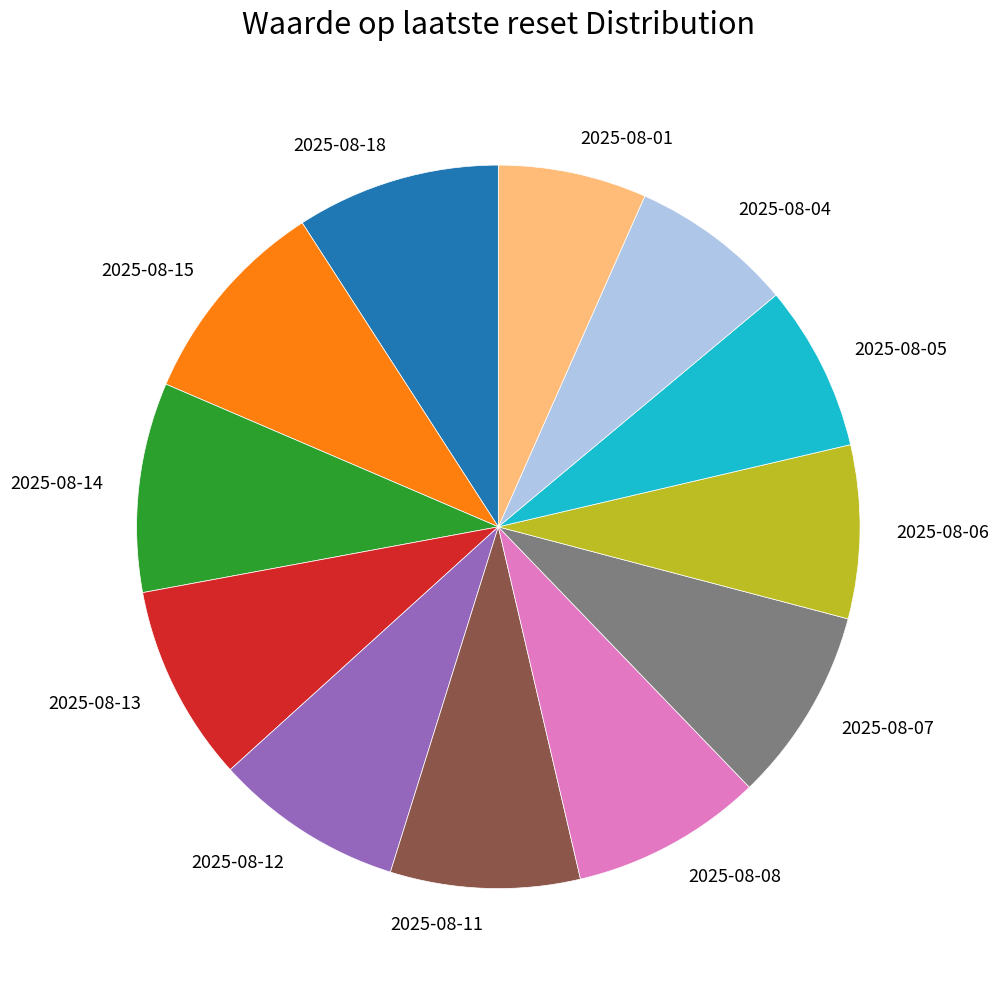

Approximately how many times larger is the value at 2025-08-18 compared to 2025-08-01?

1.4